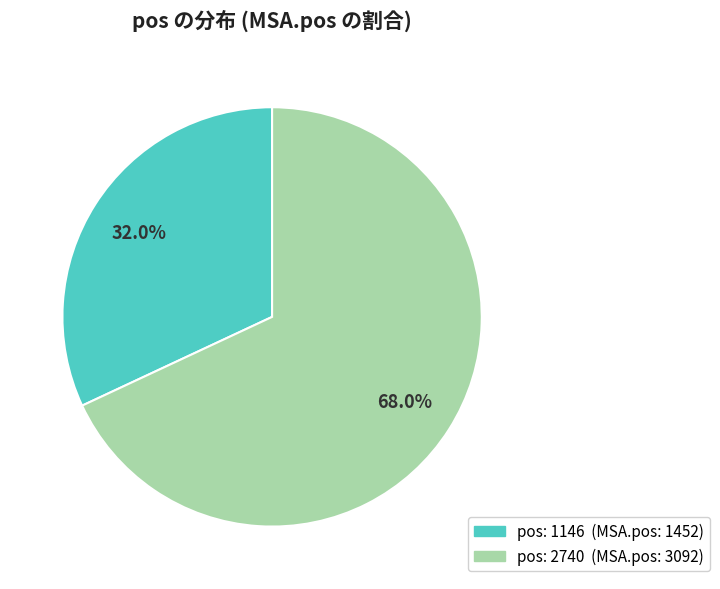

Does any single category account for the majority?

Yes